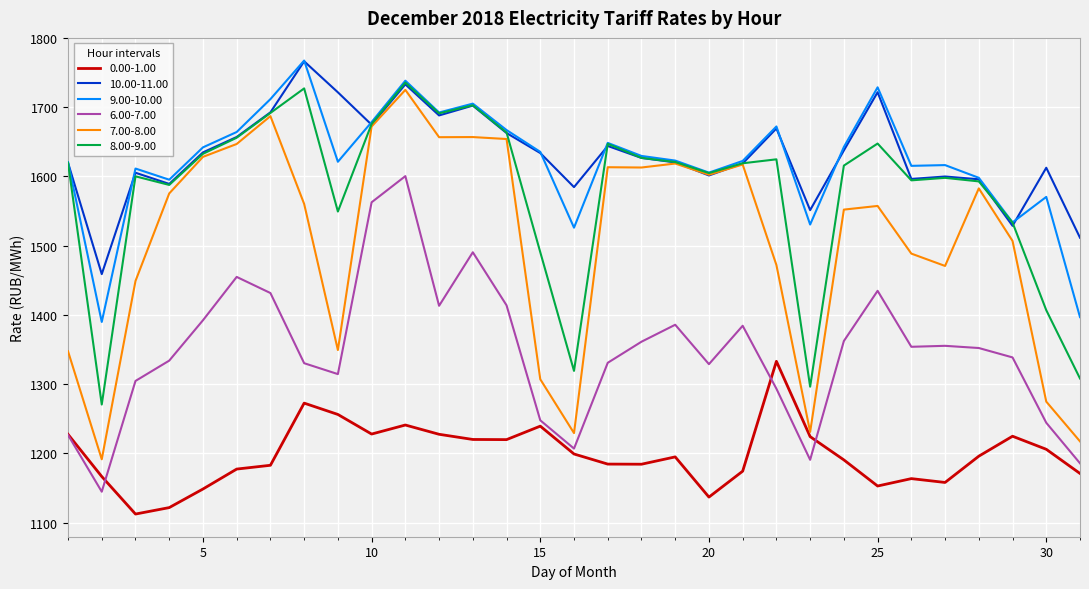

What is the maximum value shown in the chart?

1767.3